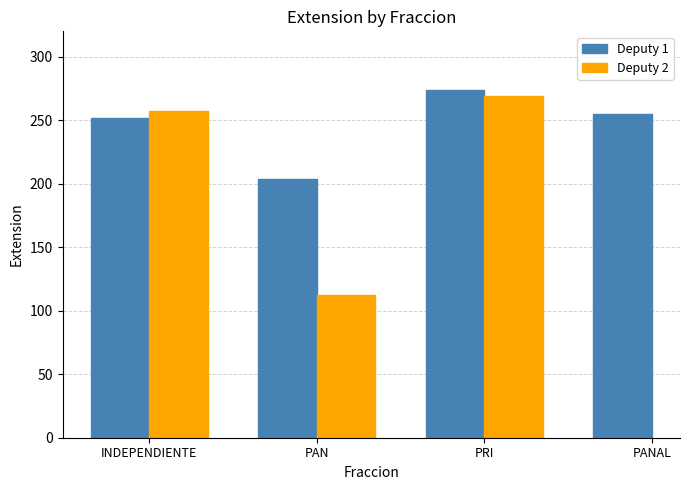

Between INDEPENDIENTE and PRI, which series saw the biggest shift?

Deputy 1